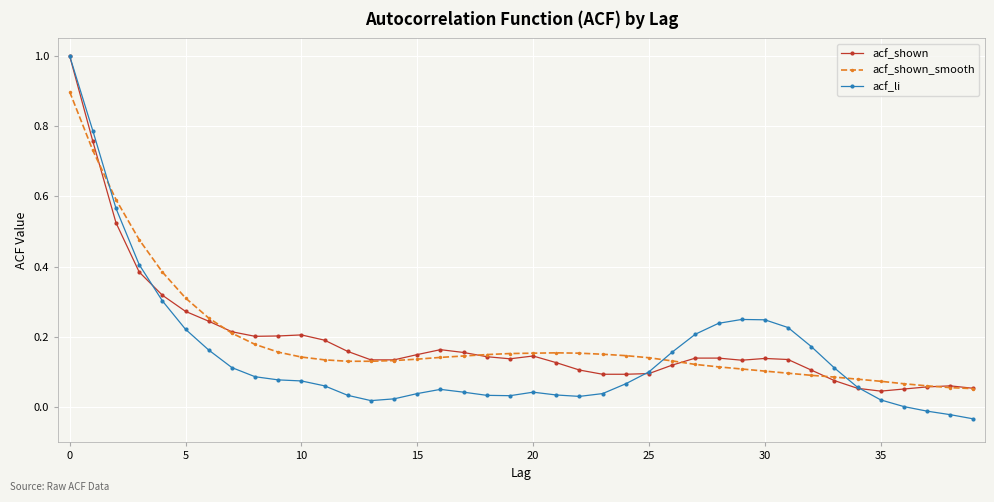

What is the highest value of the acf_shown_smooth series?

0.9